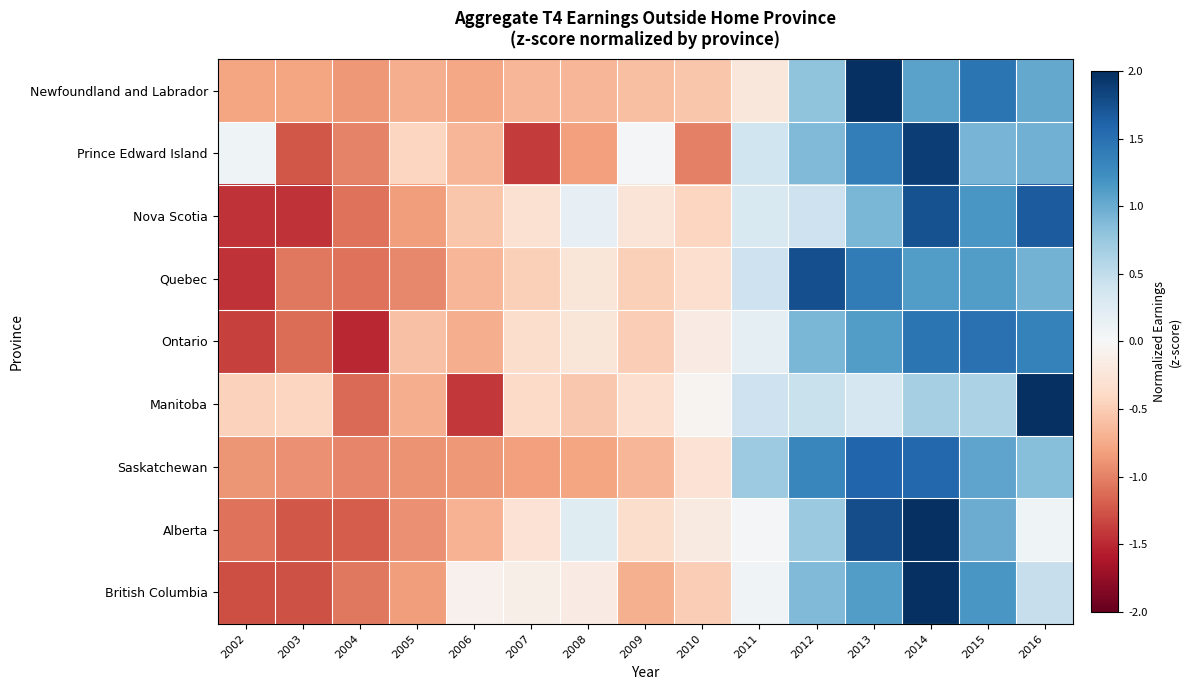

Count the number of data series in this chart.

9